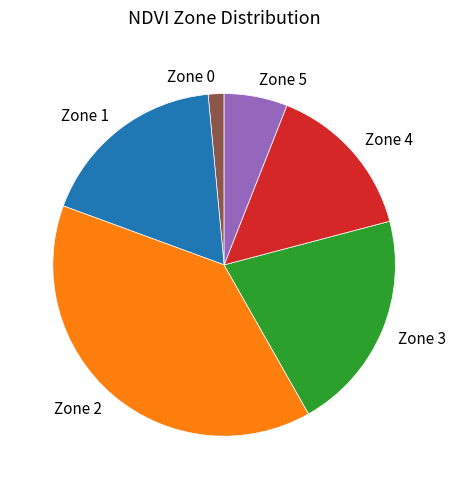

Which has a higher value, Zone 0 or Zone 4?

Zone 4